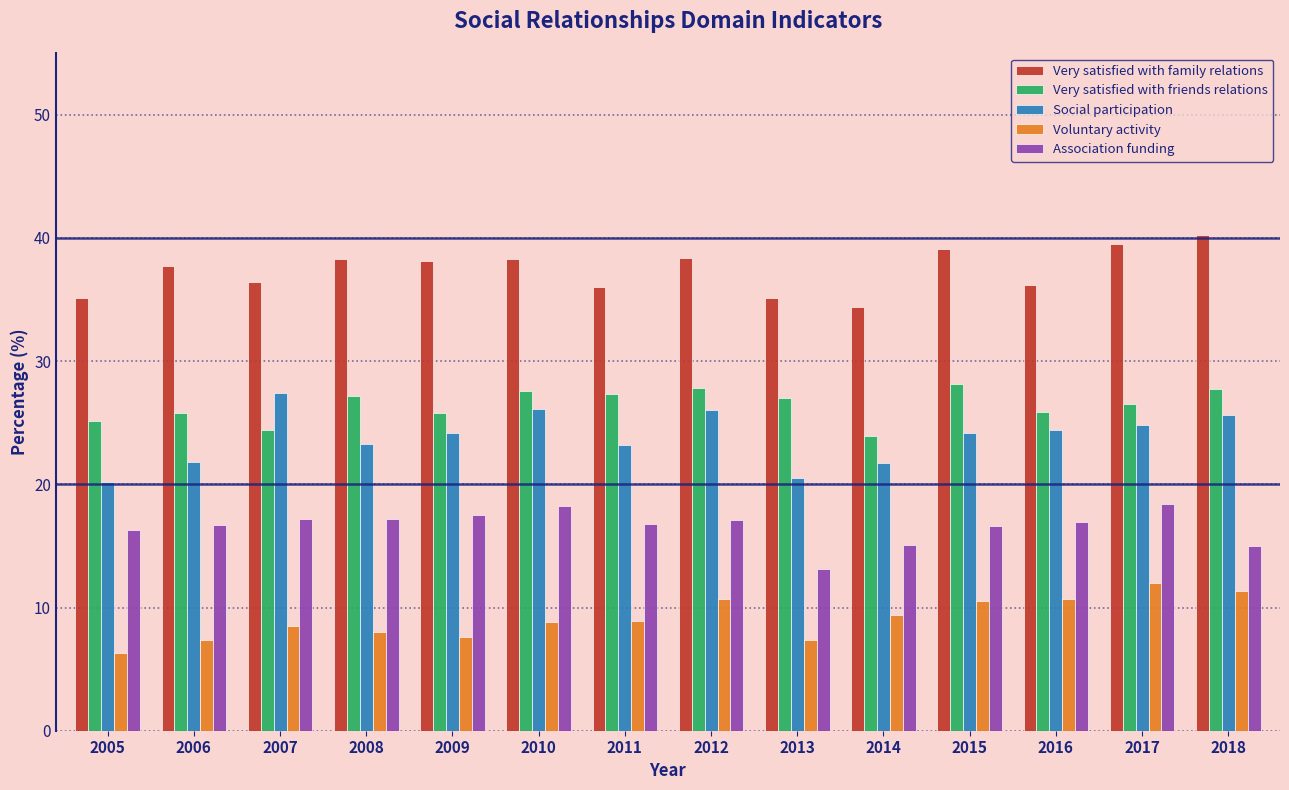

Which series has the largest total across all categories?

Very satisfied with family relations